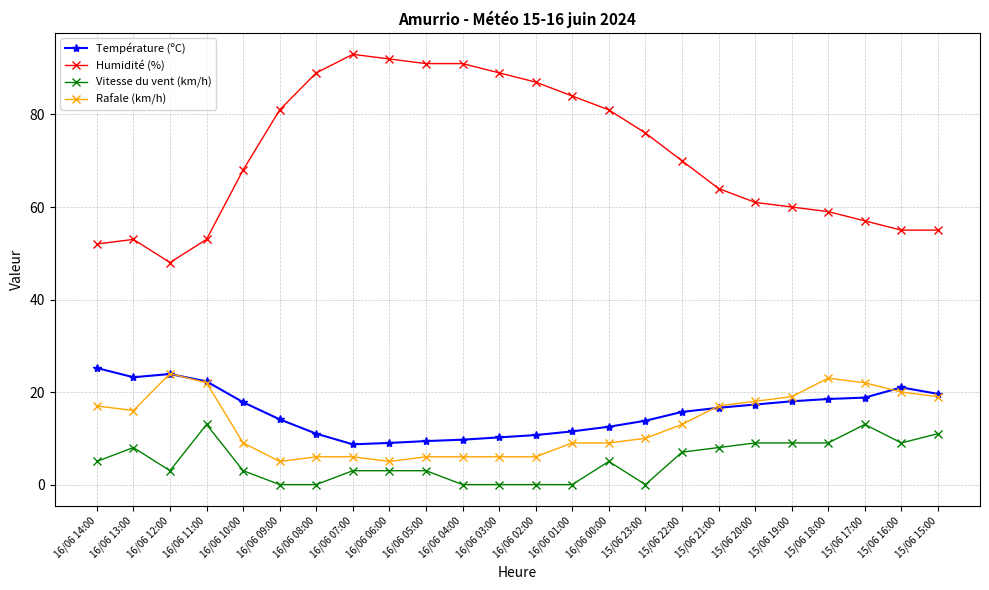

Which series has the largest range (max minus min)?

Humidité (%)